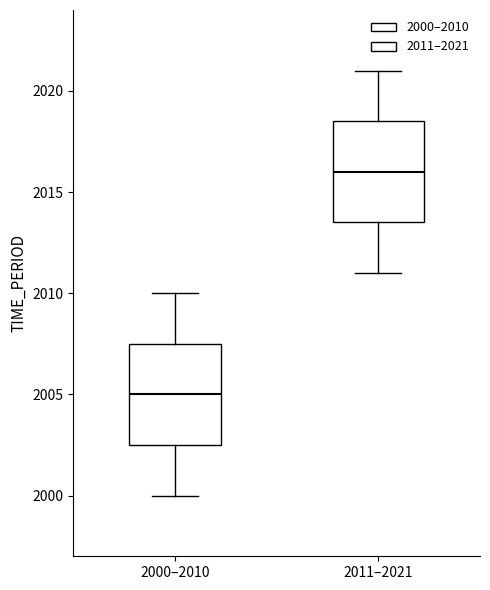

Where does the median line of the box for 2000–2010 sit on the y-axis? The values are not printed on the chart, so give them approximately, as read against the axis.

2005.0